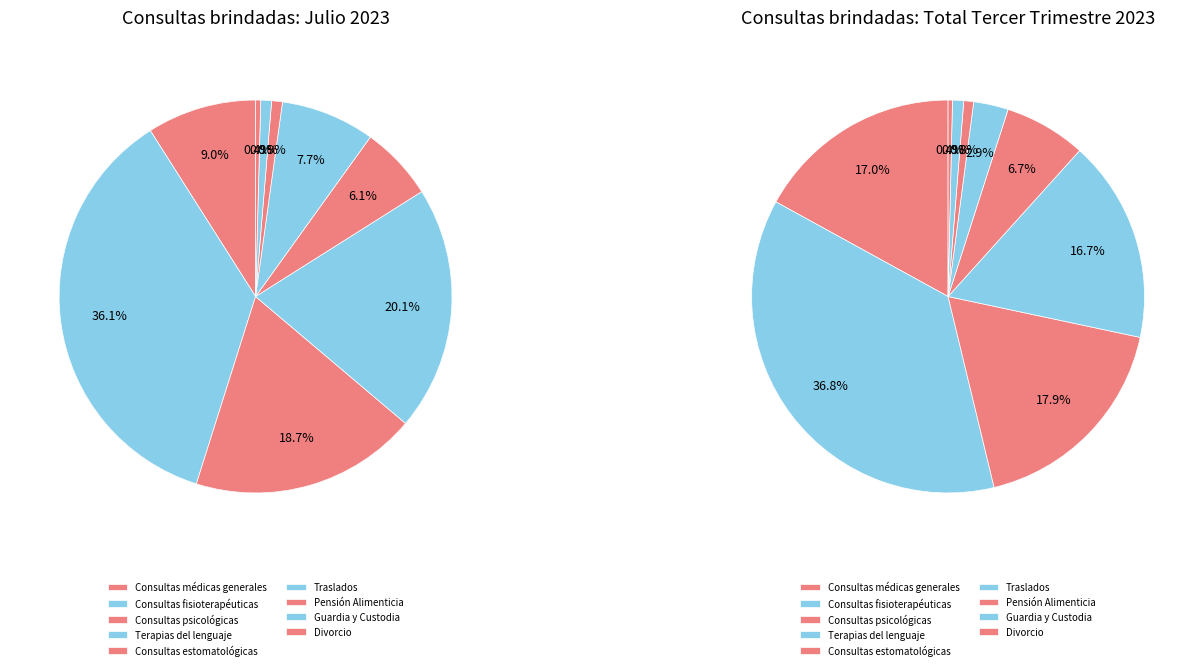

Rank the series by their average value, from lowest to highest.

Julio, Total